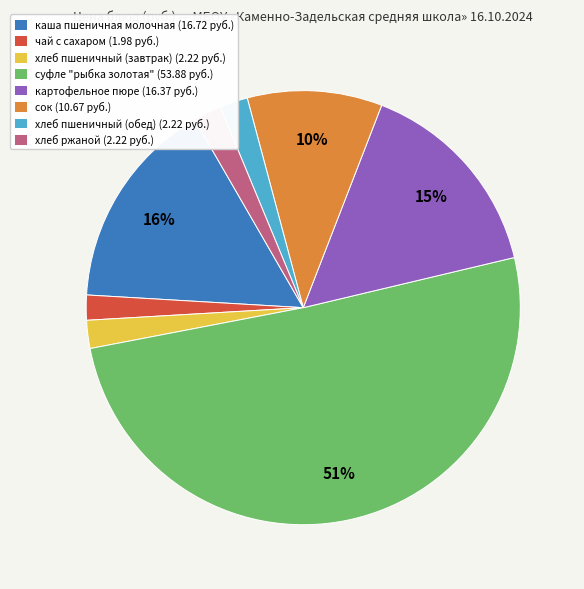

What is the largest slice in the pie chart?

суфле "рыбка золотая"